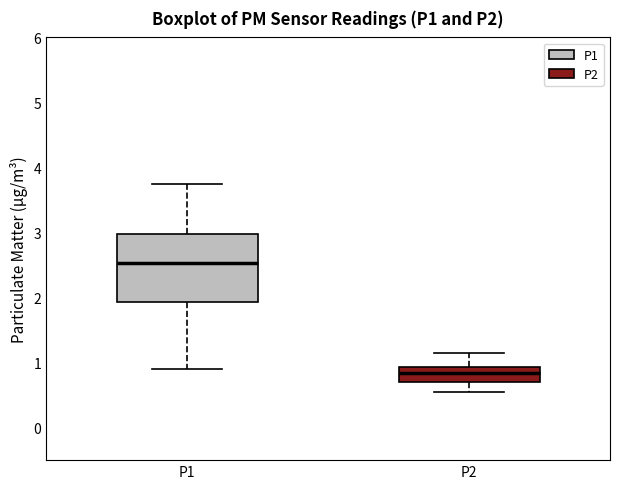

Reading left to right, transcribe this box plot: for each box, give where its median line is, the range the box spans, and where its two whiskers end, as read against the y-axis. The values are not printed on the chart, so give them approximately, as read against the axis.

P1: median 2.5, box 1.9 to 3.0, whiskers 0.9 to 3.8
P2: median 0.8, box 0.7 to 0.9, whiskers 0.6 to 1.2